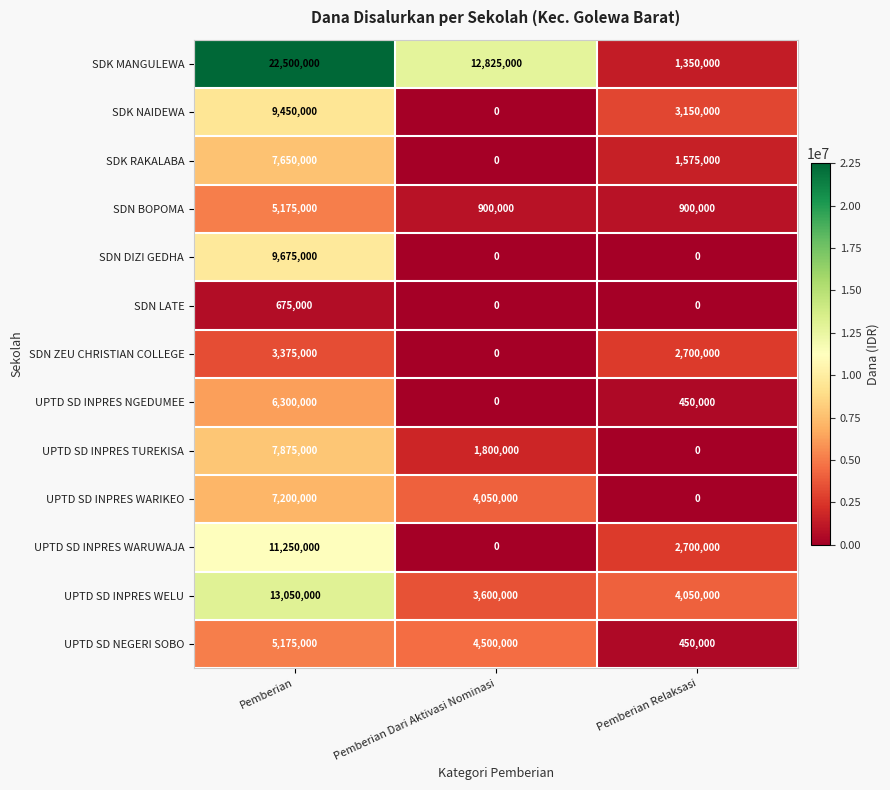

The value of UPTD SD INPRES TUREKISA at Pemberian is 3603443. True or false?

False